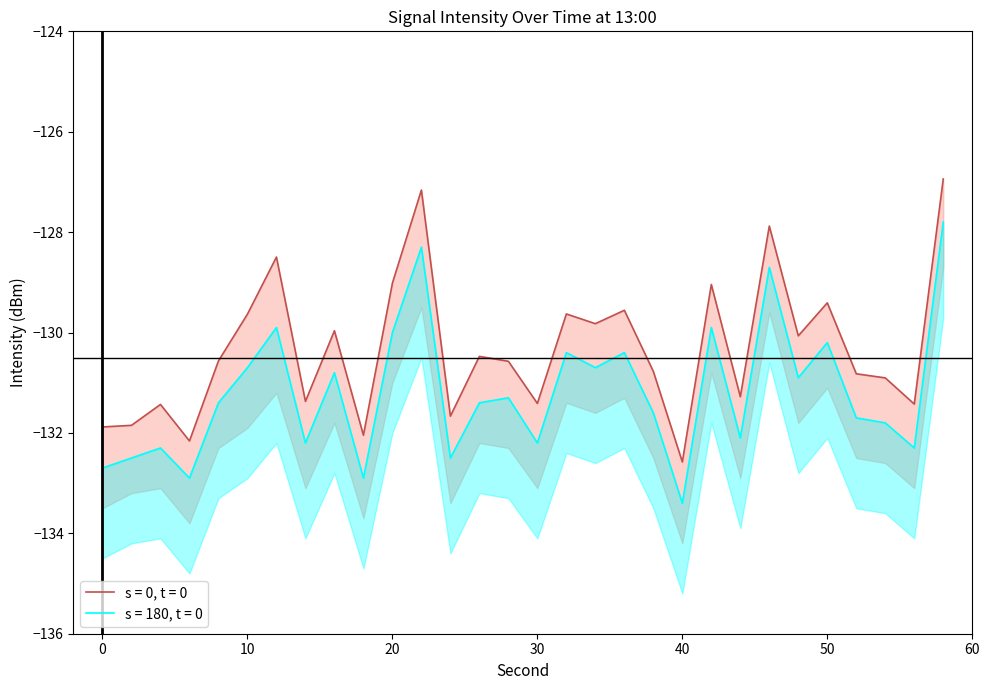

Which has a higher value, 10 or 56?

10